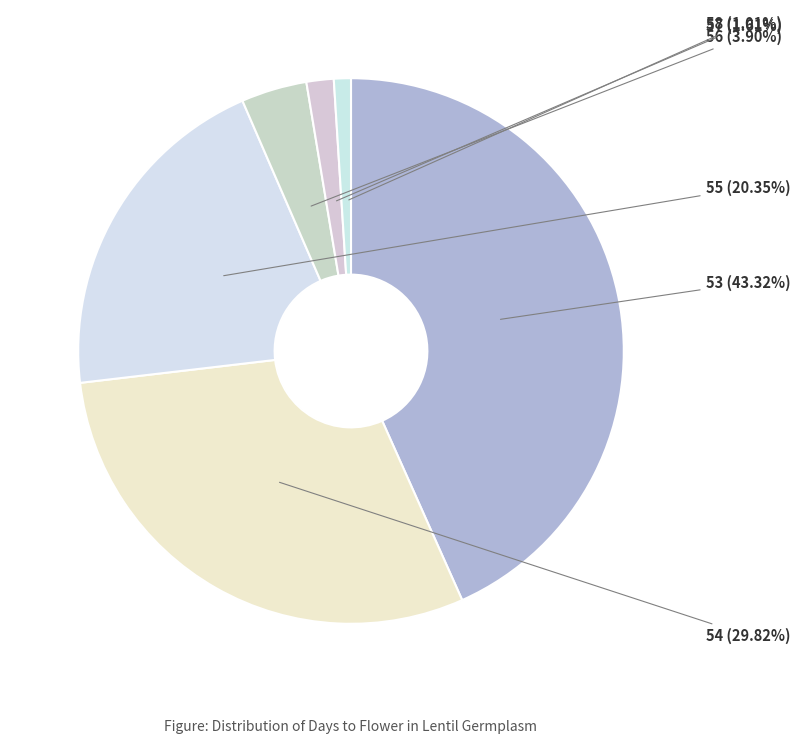

Which has a higher value, 54 or 58?

54